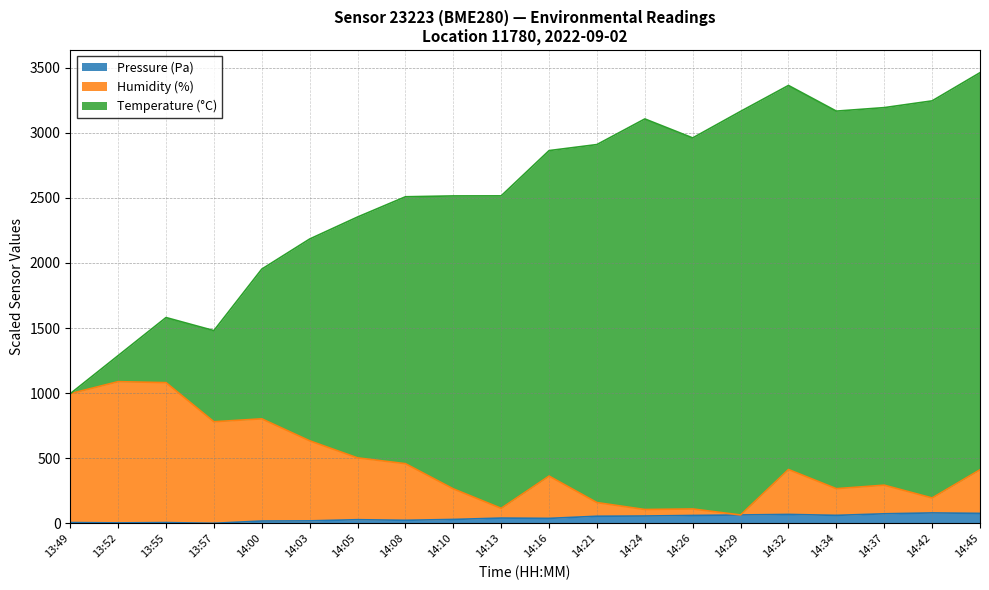

True or false: Temperature (°C) has more than 2 interior local peaks.

True